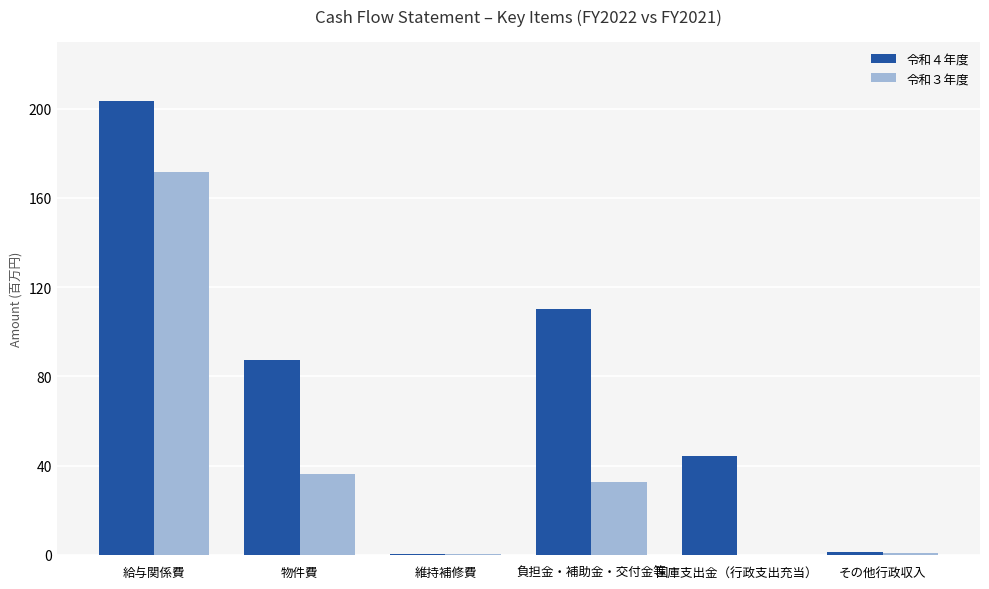

Reading left to right, transcribe all the data shown in this chart.

令和４年度: 給与関係費=203493887	物件費=87128114	維持補修費=331992	負担金・補助金・交付金等=110207311	国庫支出金（行政支出充当）=44407504	その他行政収入=1498928
令和３年度: 給与関係費=171572274	物件費=36434428	維持補修費=293529	負担金・補助金・交付金等=32780144	国庫支出金（行政支出充当）=0	その他行政収入=636875